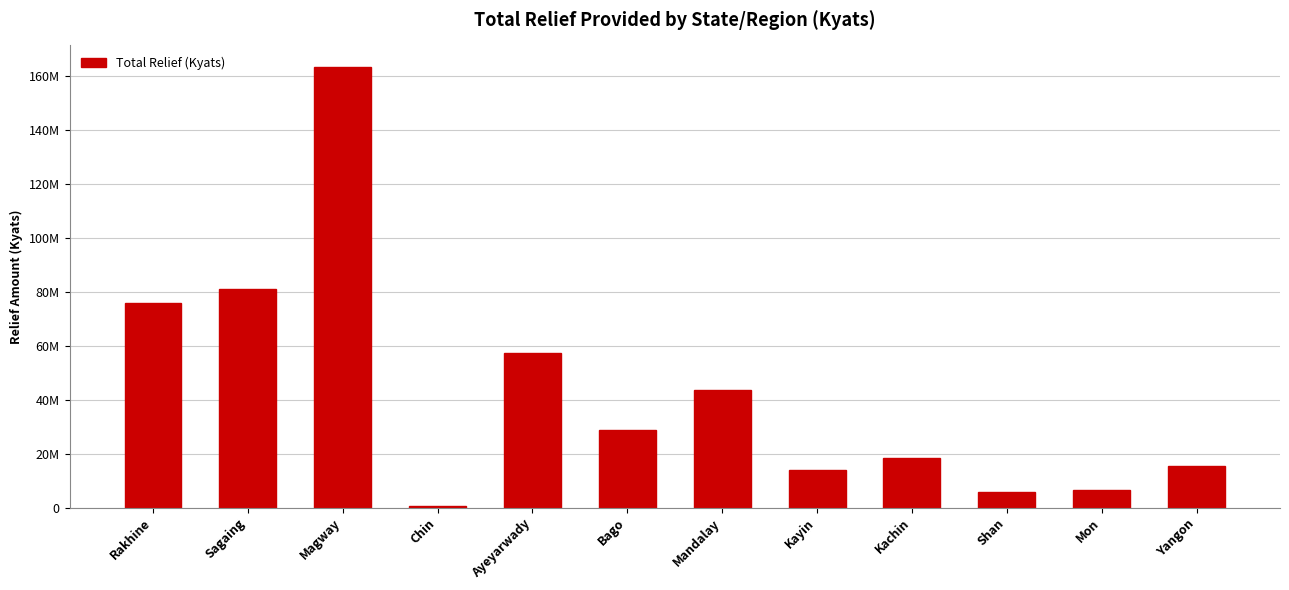

True or false: the data shows 4505693 at Mon.

False